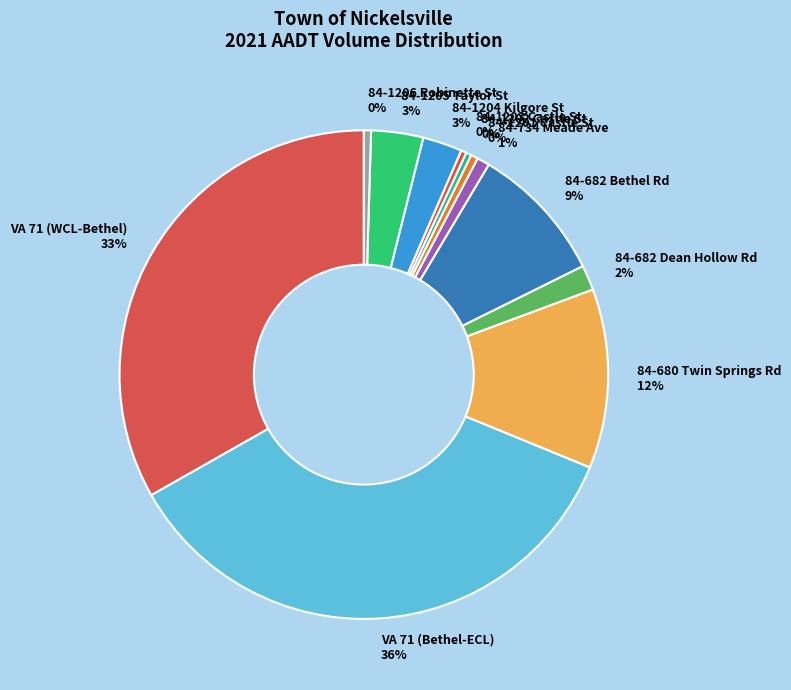

Count the number of slices in the pie.

12